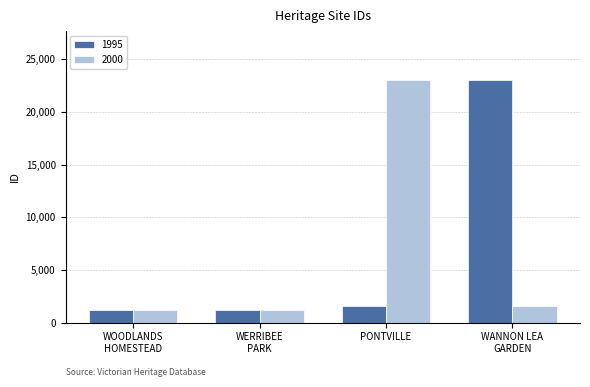

Is it true that 1995 equals 1586 at PONTVILLE?

True